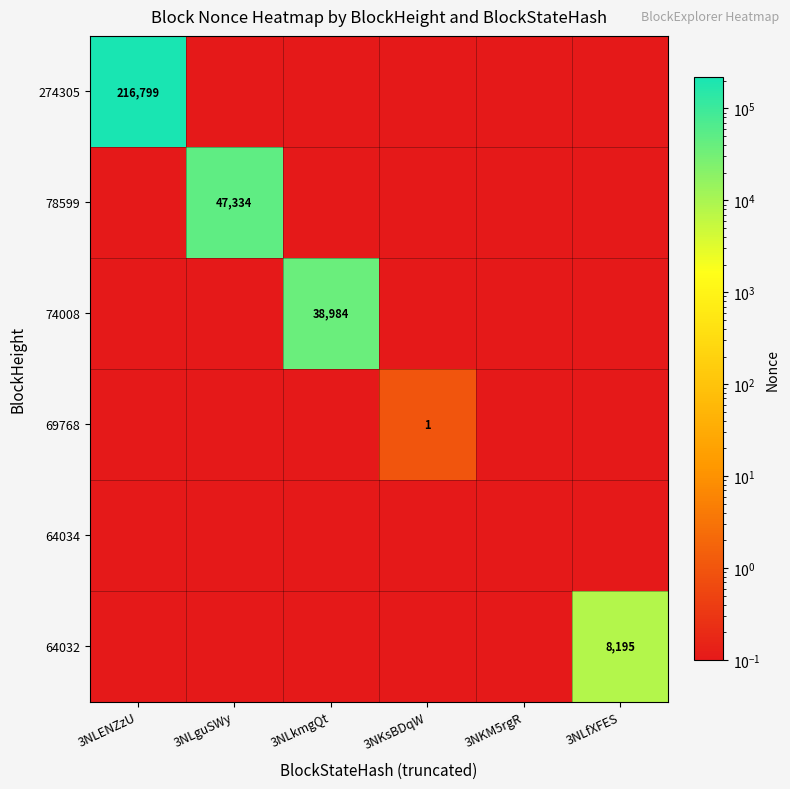

What is the difference between the highest and lowest values at 3NLguSWy?

47333.9